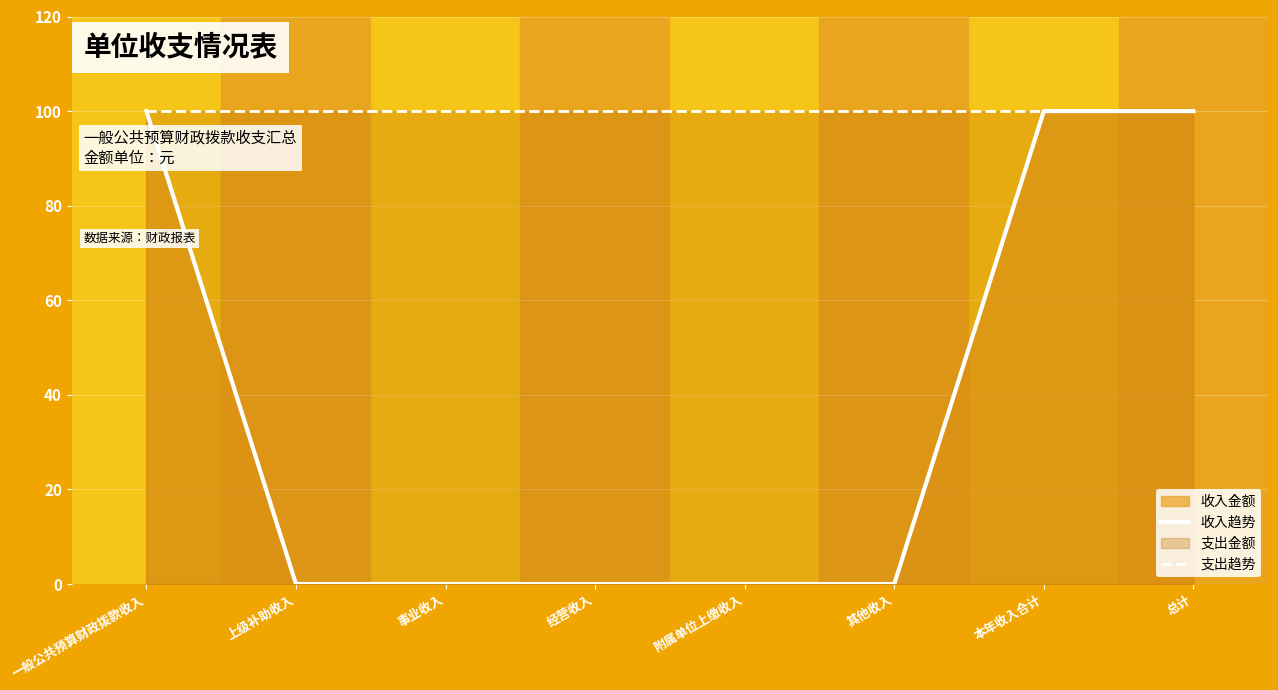

True or false: the data shows 0 at 上级补助收入.

True